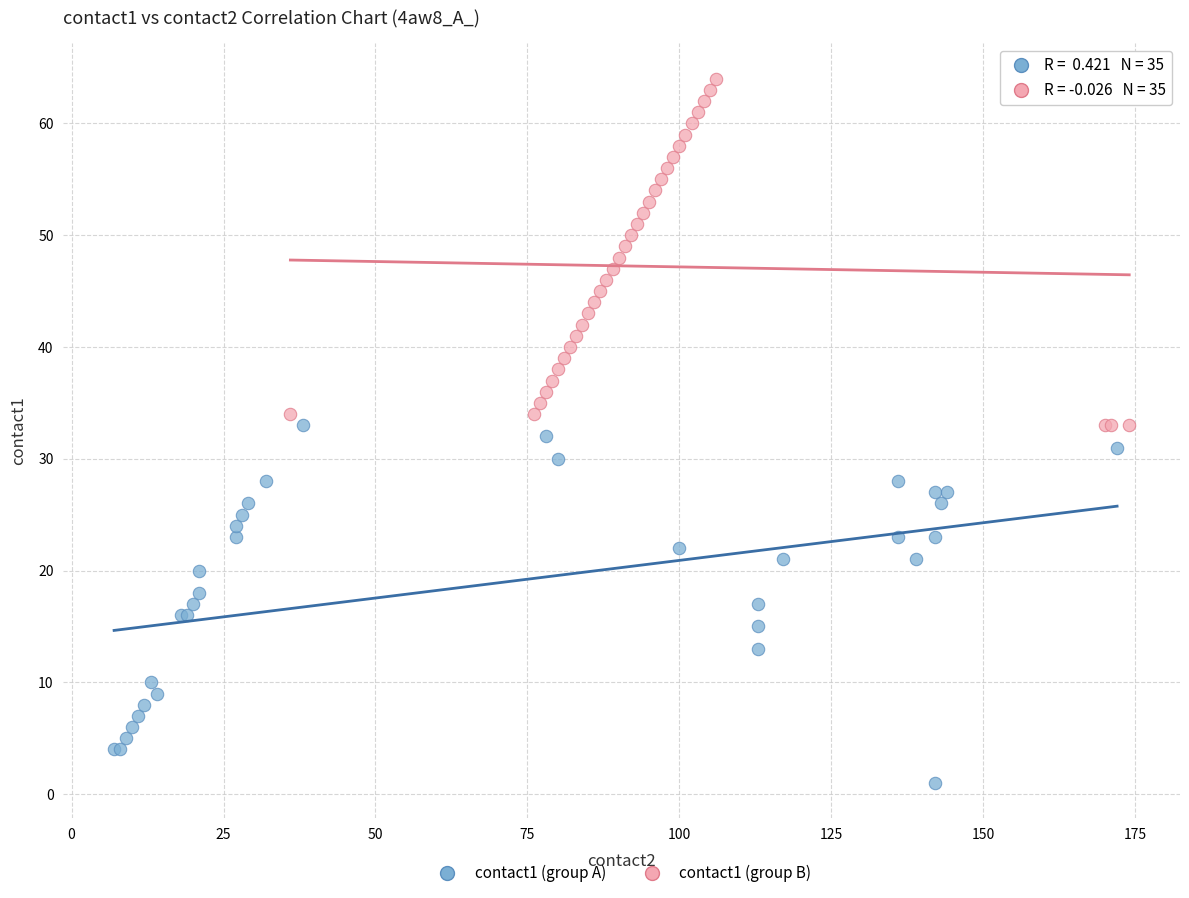

Which series reaches the maximum Y coordinate?

contact1 (group B)